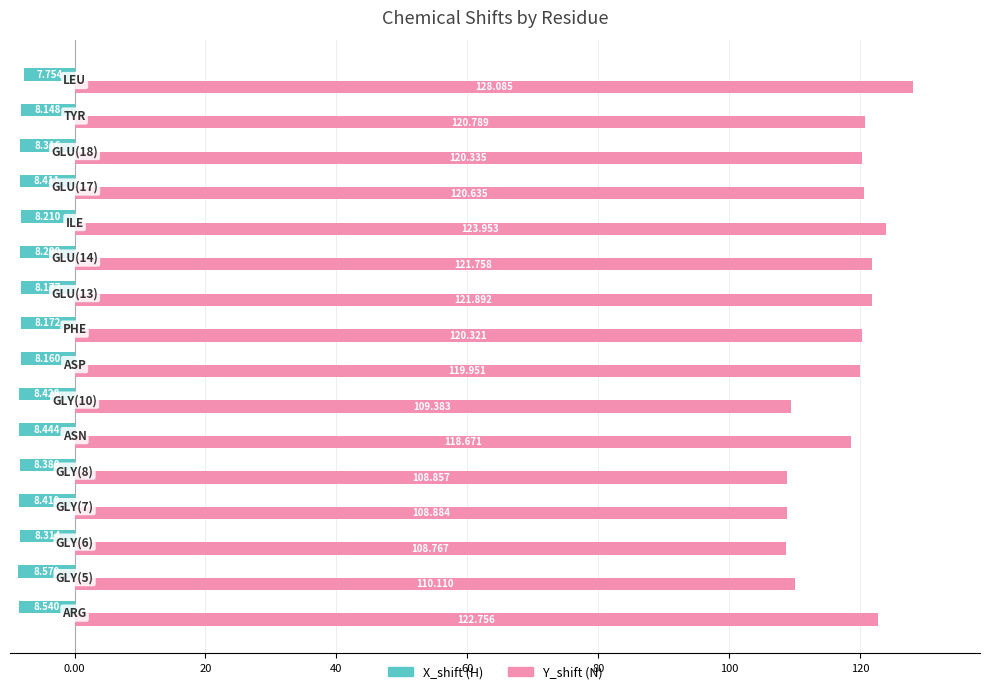

List the series in order of their peak value, lowest first.

X_shift (H), Y_shift (N)